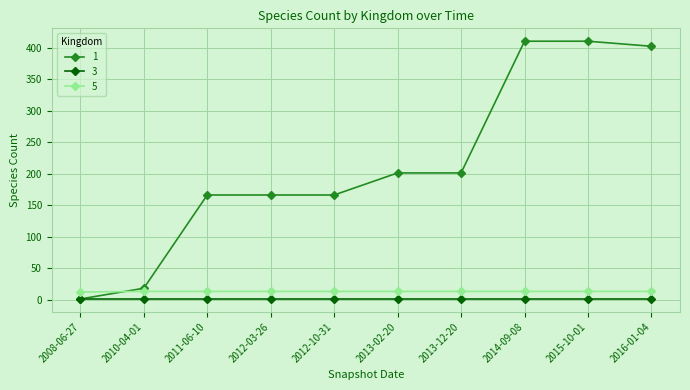

What are all the series names shown in the legend?

1, 3, 5